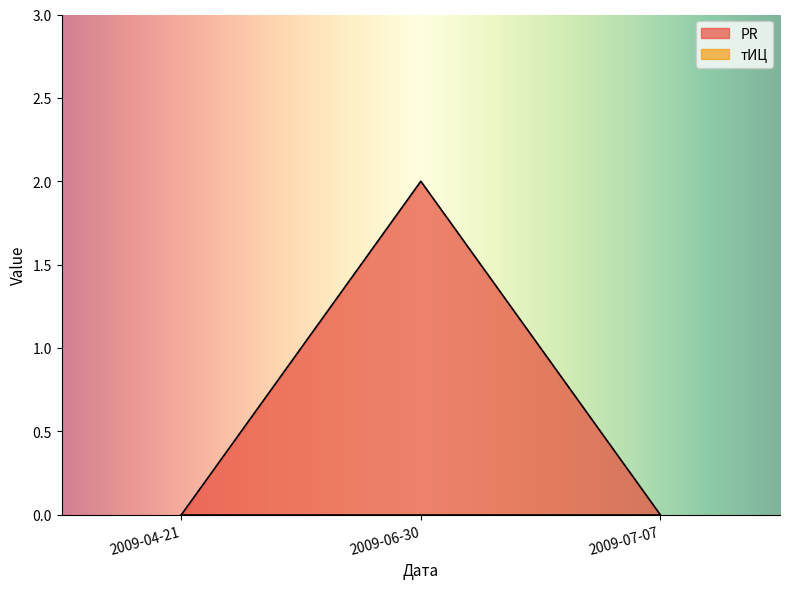

Where is the data nearest to the value 1?

2009-04-21